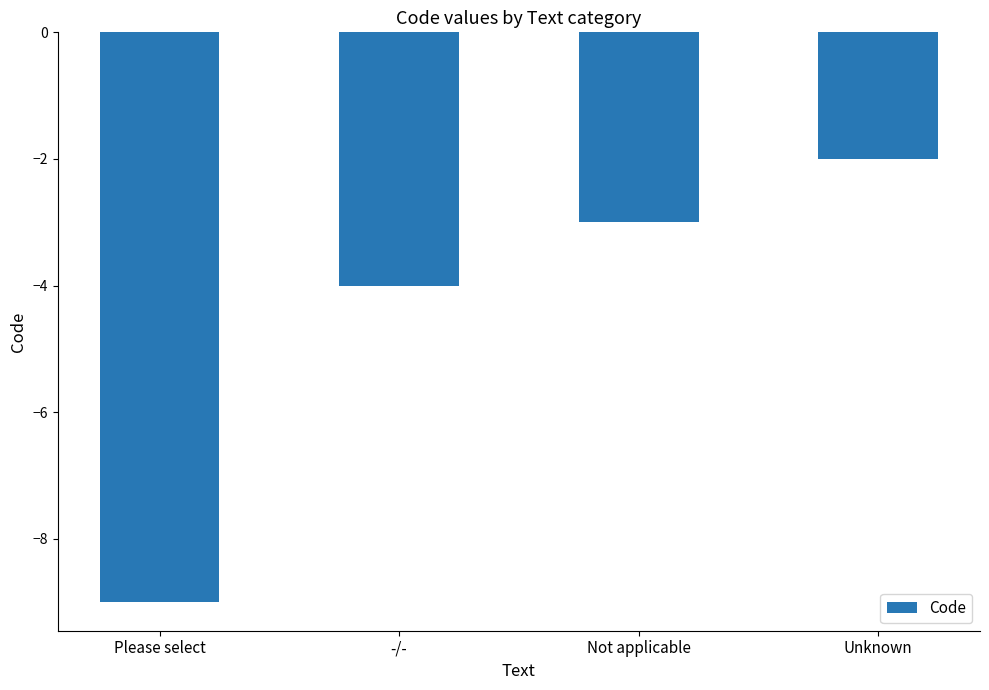

Between Not applicable and Please select, which is larger?

Not applicable